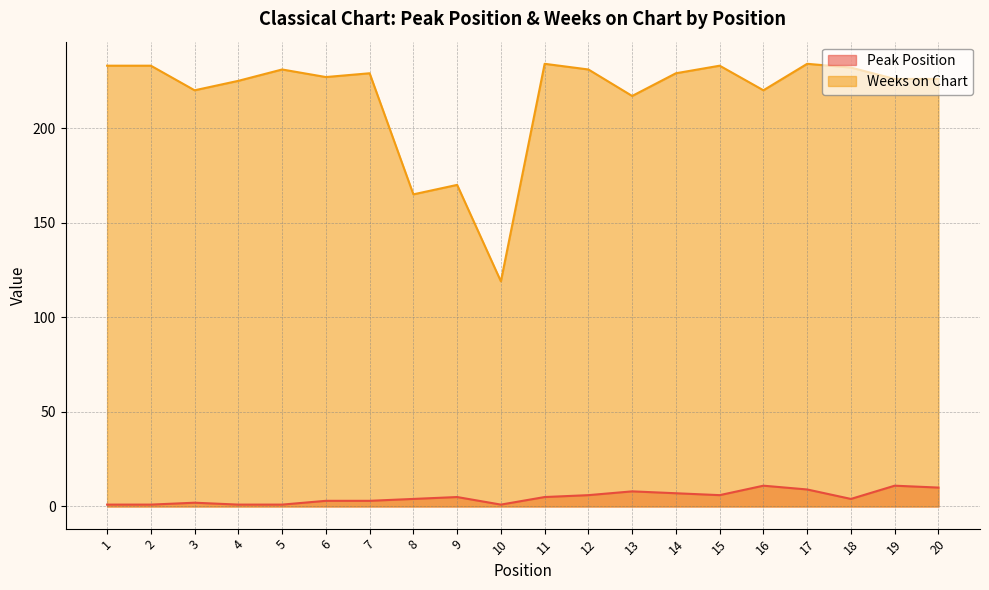

Count the number of data series in this chart.

2